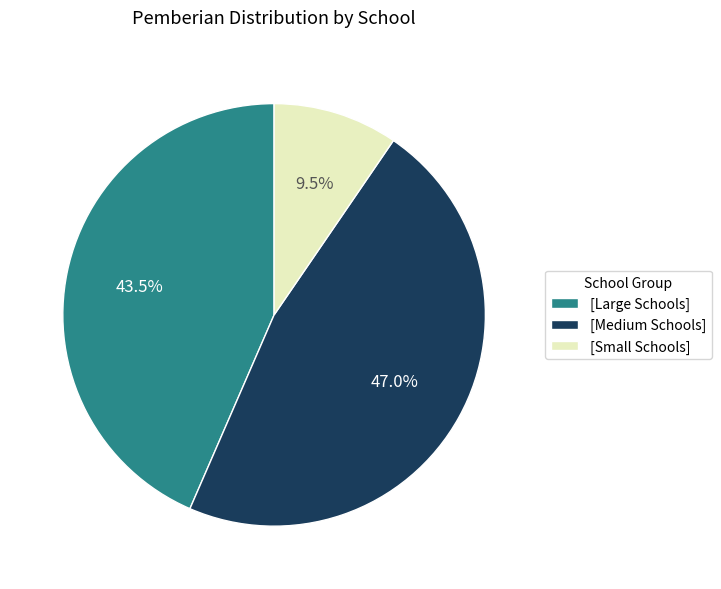

Count the number of slices in the pie.

3